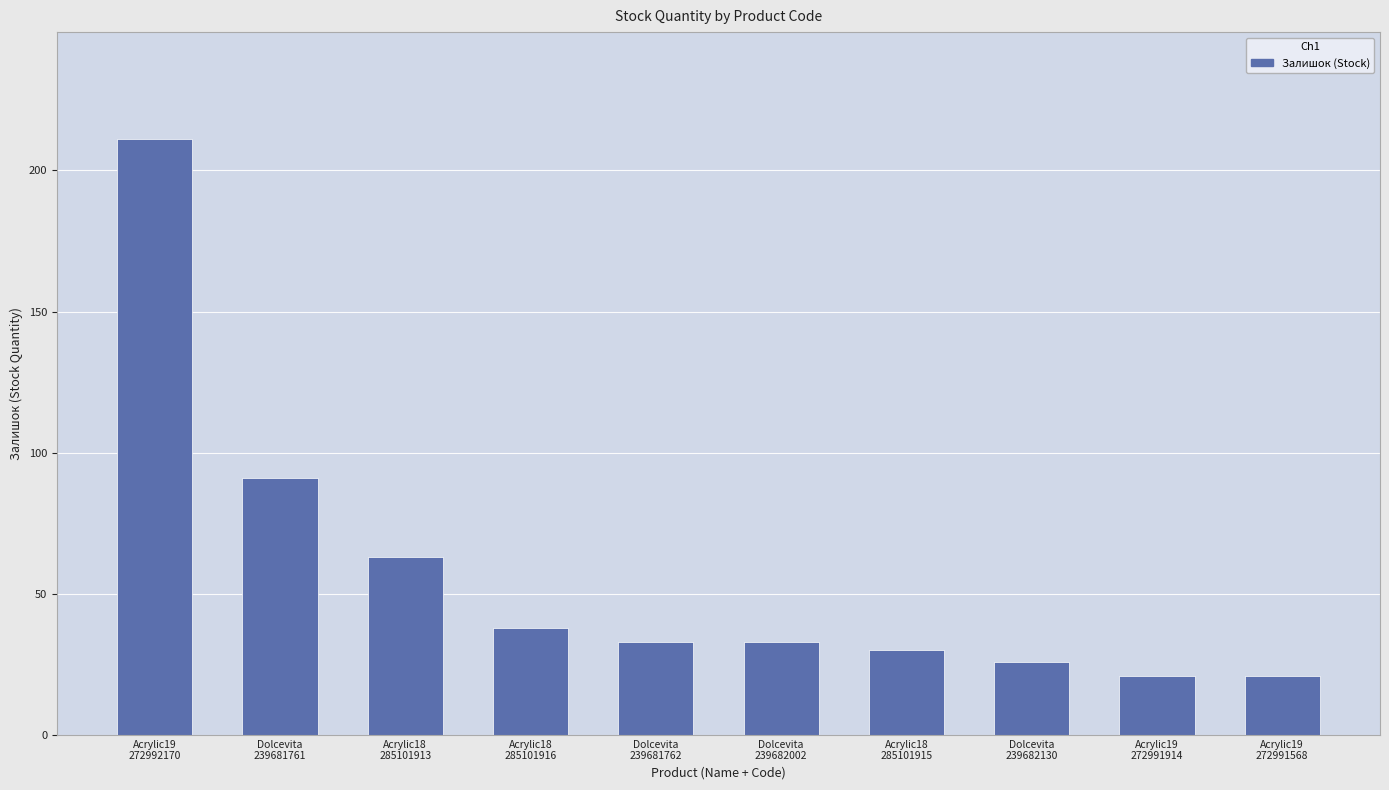

What is the label of the 2nd bar from the right?

Acrylic19
272991914